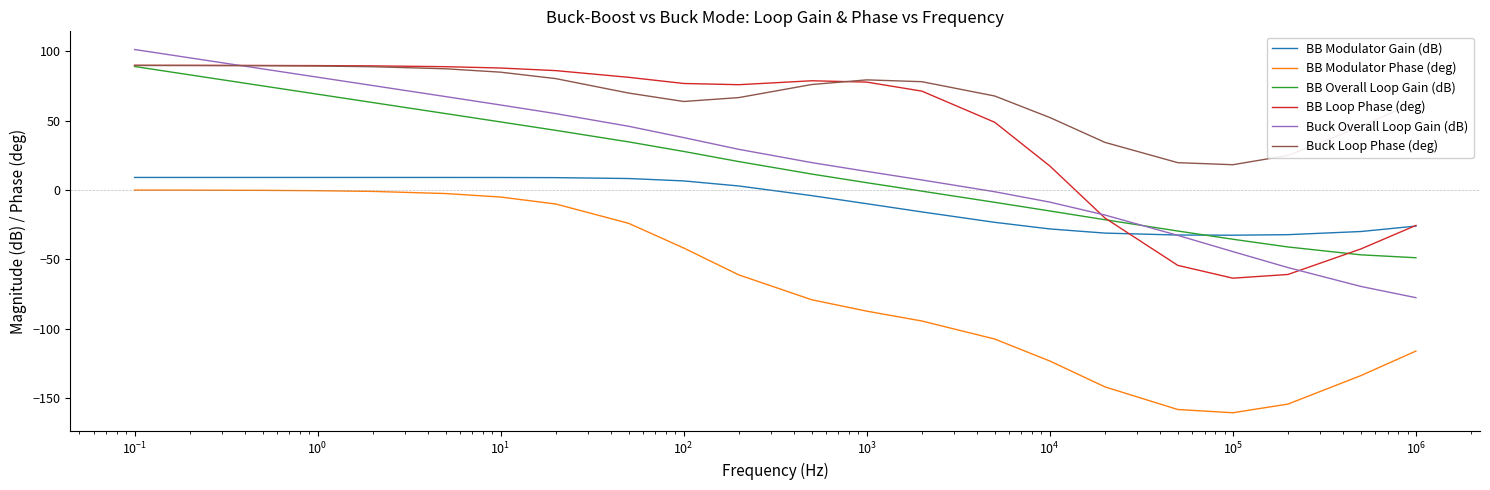

Which series has the largest total across all categories?

Buck Loop Phase (deg)